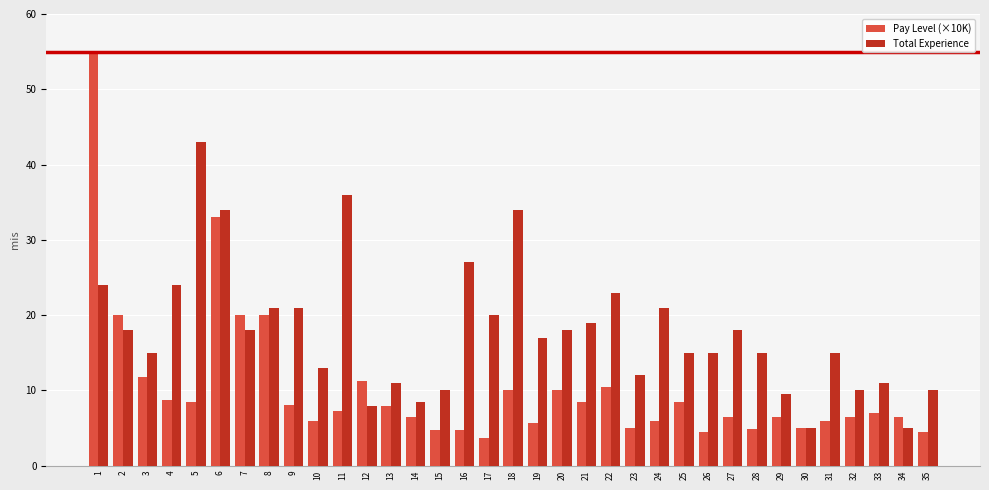

How many bars are there in total?

70